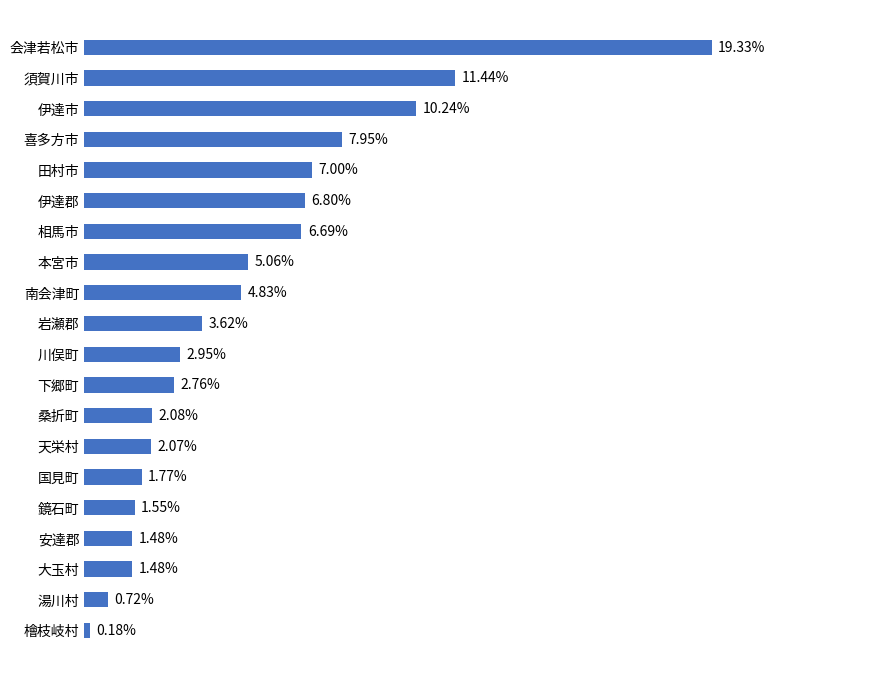

Which label corresponds to the largest value in the chart?

会津若松市